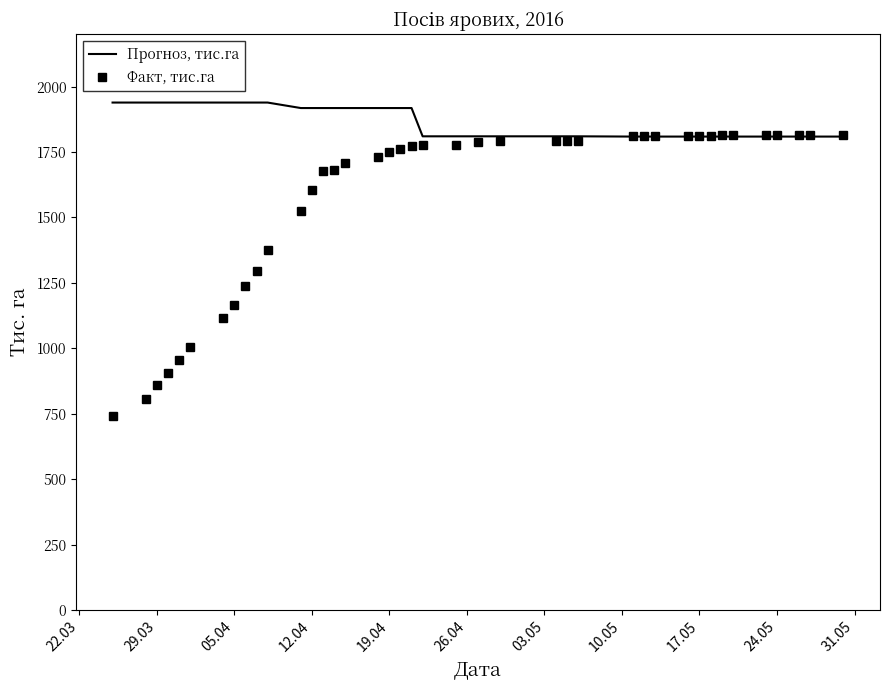

Which series has the largest range (max minus min)?

Факт, тис.га